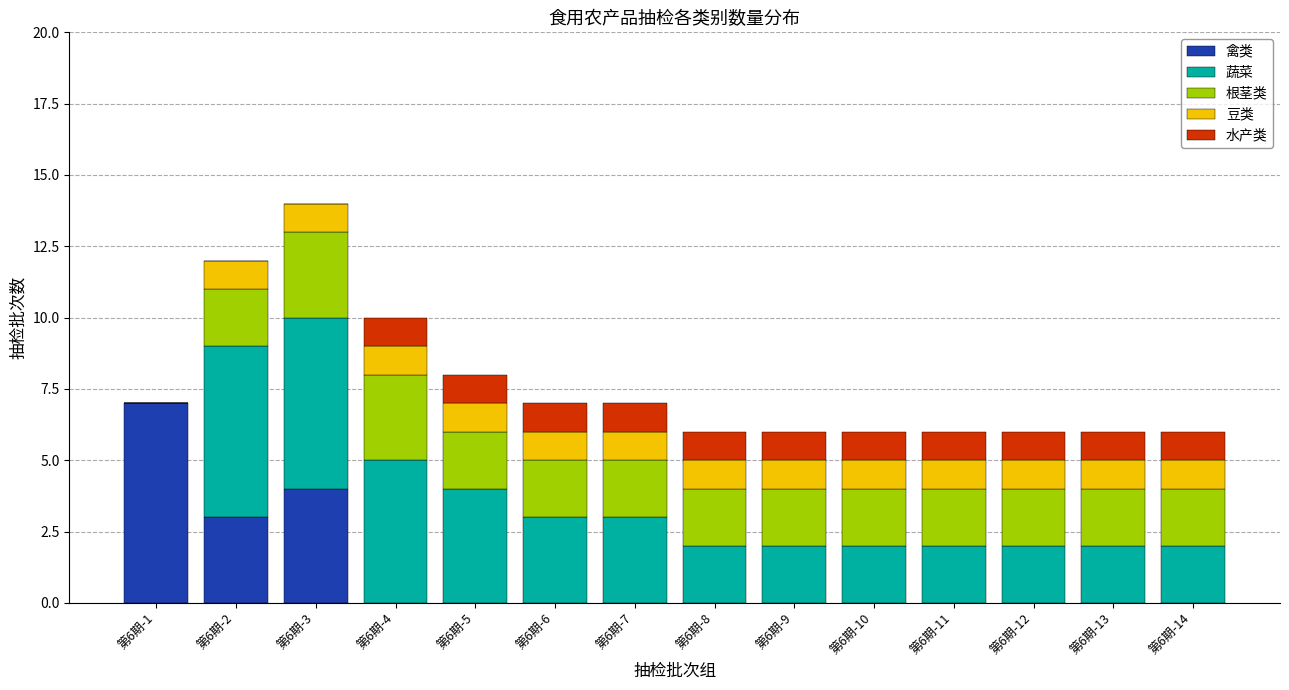

Is it true that 禽类 equals 0 at 第6期-13?

True